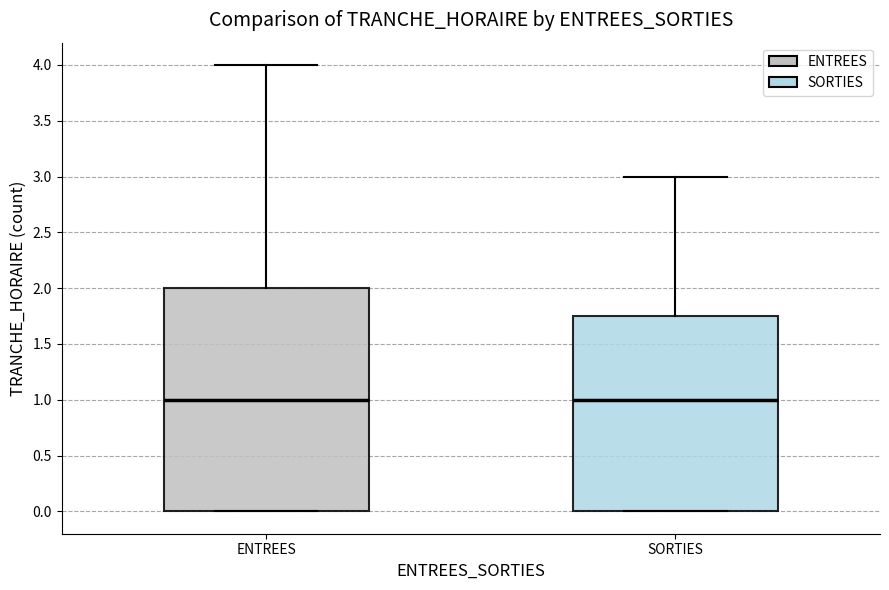

Reading left to right, read every box against the y-axis: the position of its median line, the range the box covers, and the ends of its whiskers. The values are not printed on the chart, so give them approximately, as read against the axis.

ENTREES: median 1.00, box 0.00 to 2.00, whiskers 0.00 to 4.00
SORTIES: median 1.00, box 0.00 to 1.75, whiskers 0.00 to 3.00